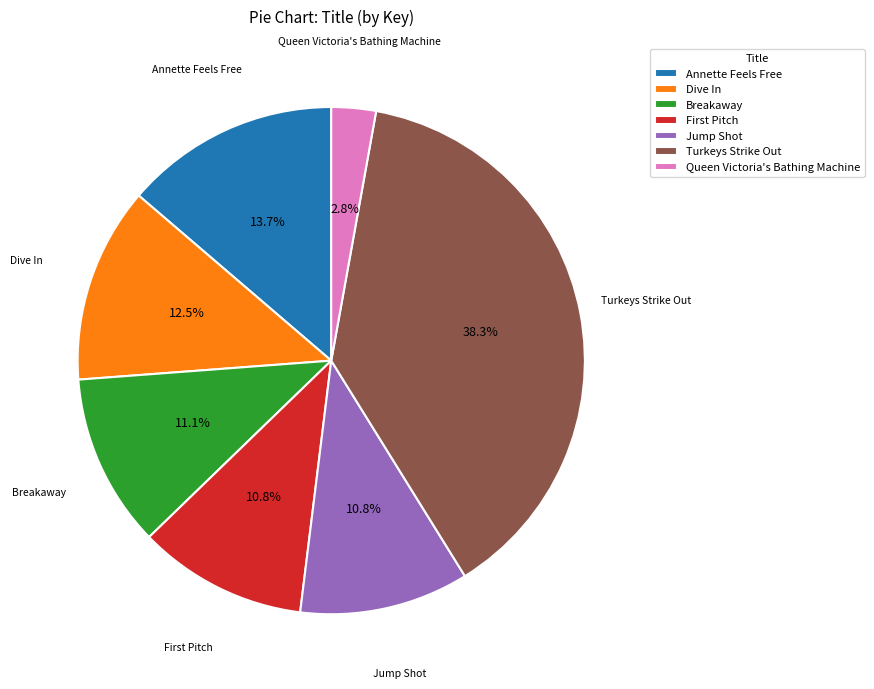

Combined, do Turkeys Strike Out and Dive In account for over 50%?

Yes